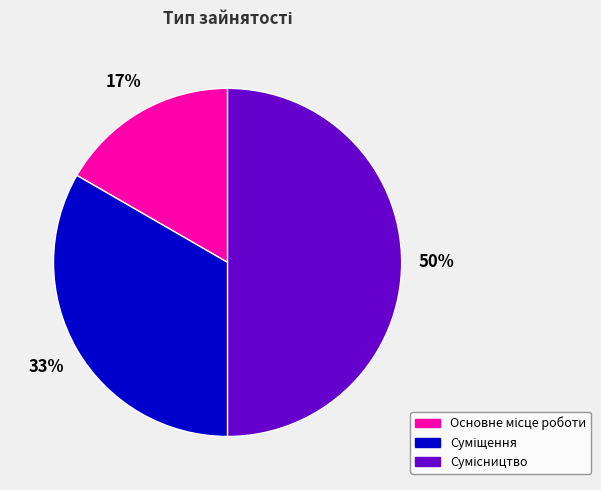

To the nearest percent, what is the difference between the largest and smallest slice percentages?

33%